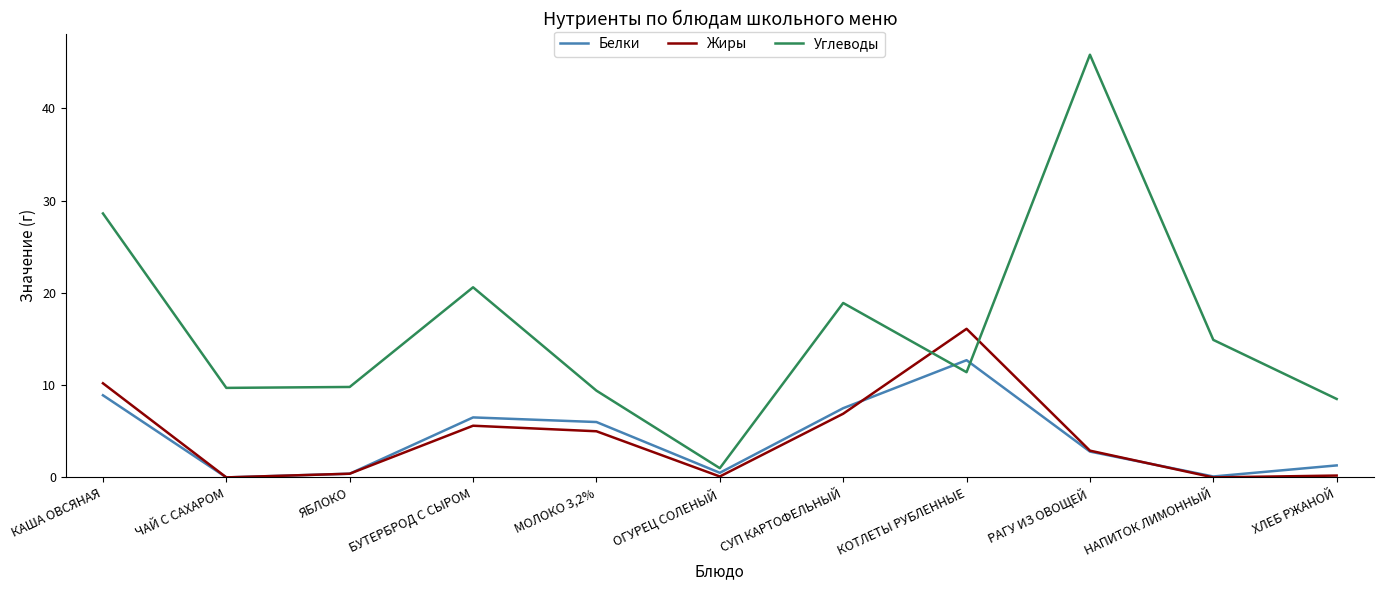

Which category has the highest value across all series?

РАГУ ИЗ ОВОЩЕЙ